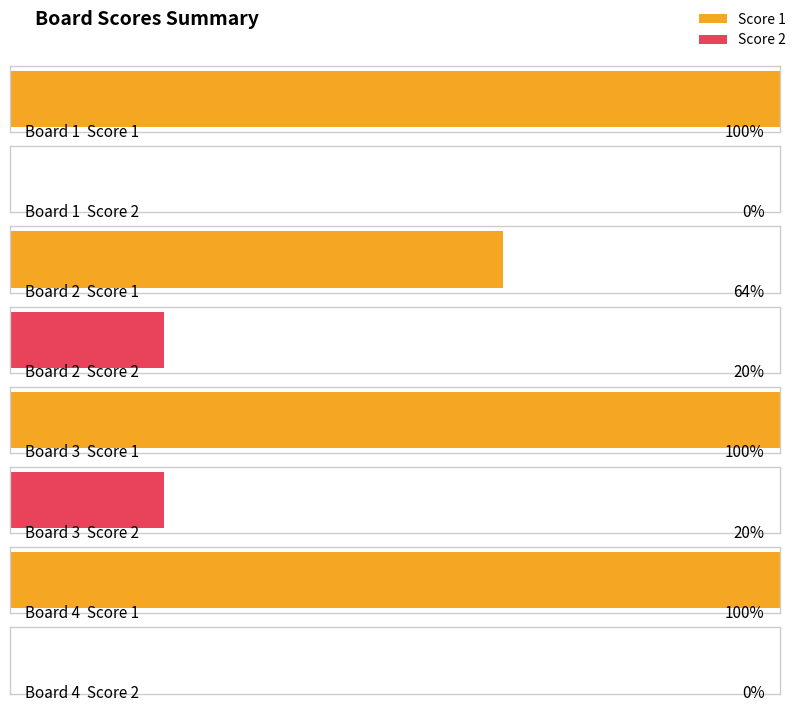

Which category has the lowest value across all series?

1